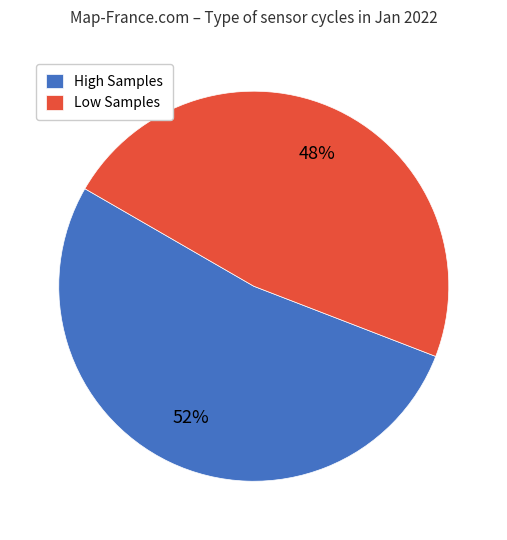

To the nearest percent, what is the average slice percentage?

50%